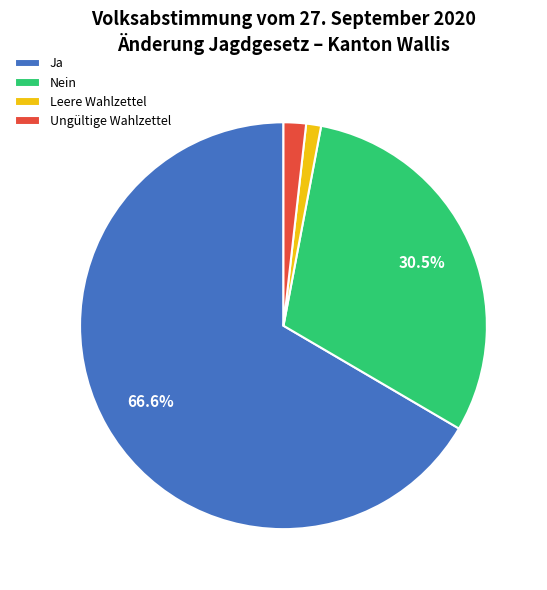

Which has a higher value, Ungültige Wahlzettel or Ja?

Ja